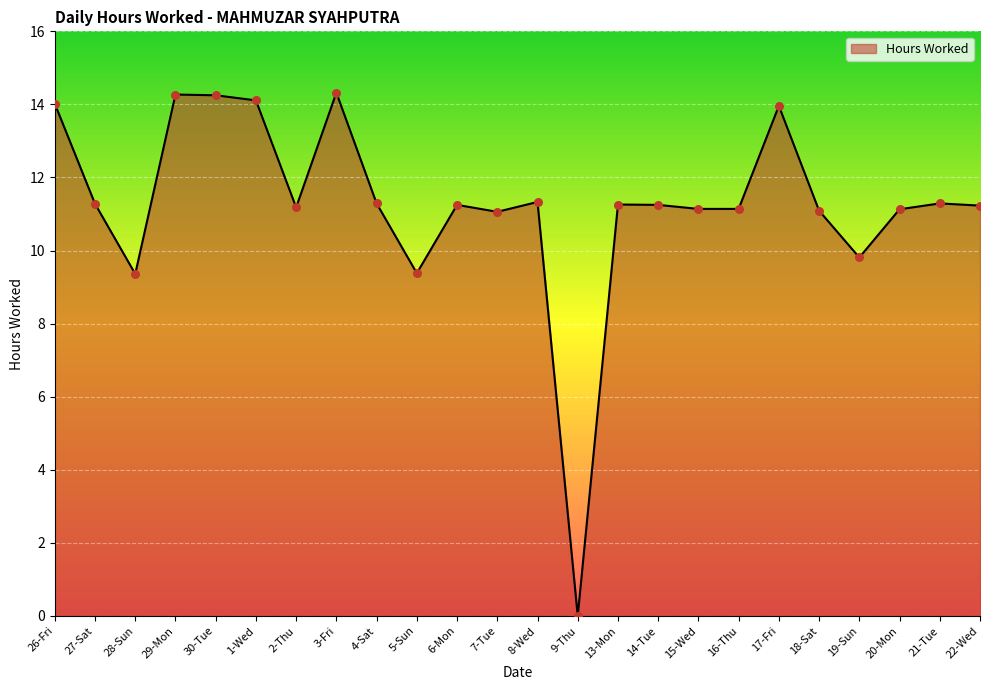

Approximately how many times larger is the value at 1-Wed compared to 13-Mon?

1.3